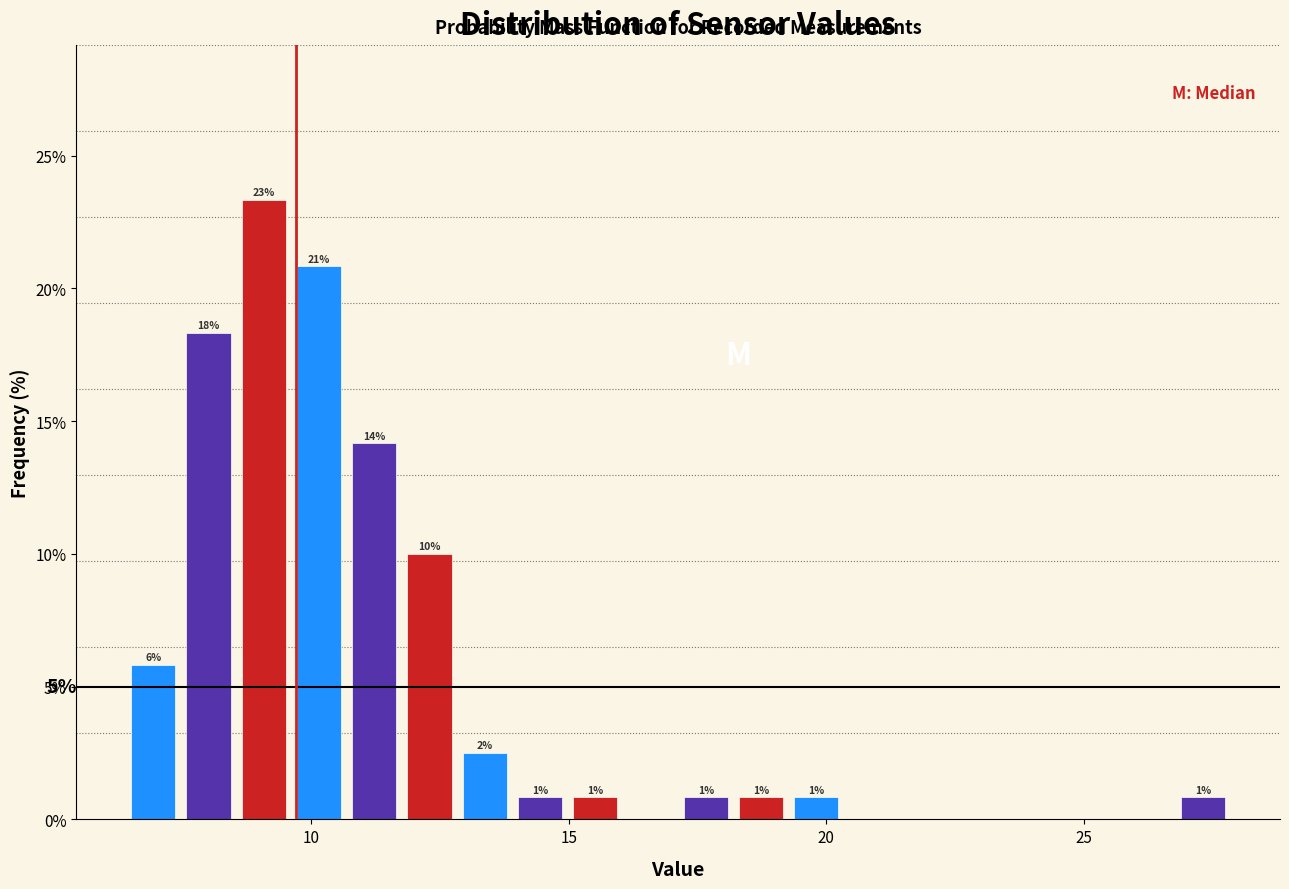

Read against the x-axis, roughly where is the centre of the tallest bar?

9.0